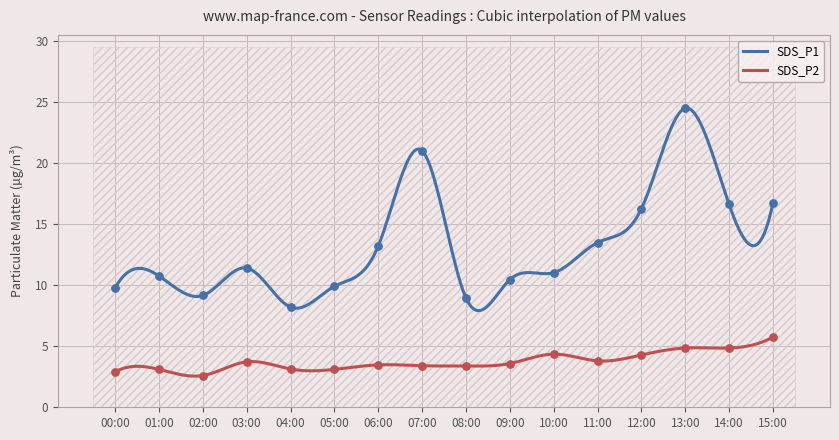

What are all the series names shown in the legend?

SDS_P1, SDS_P2